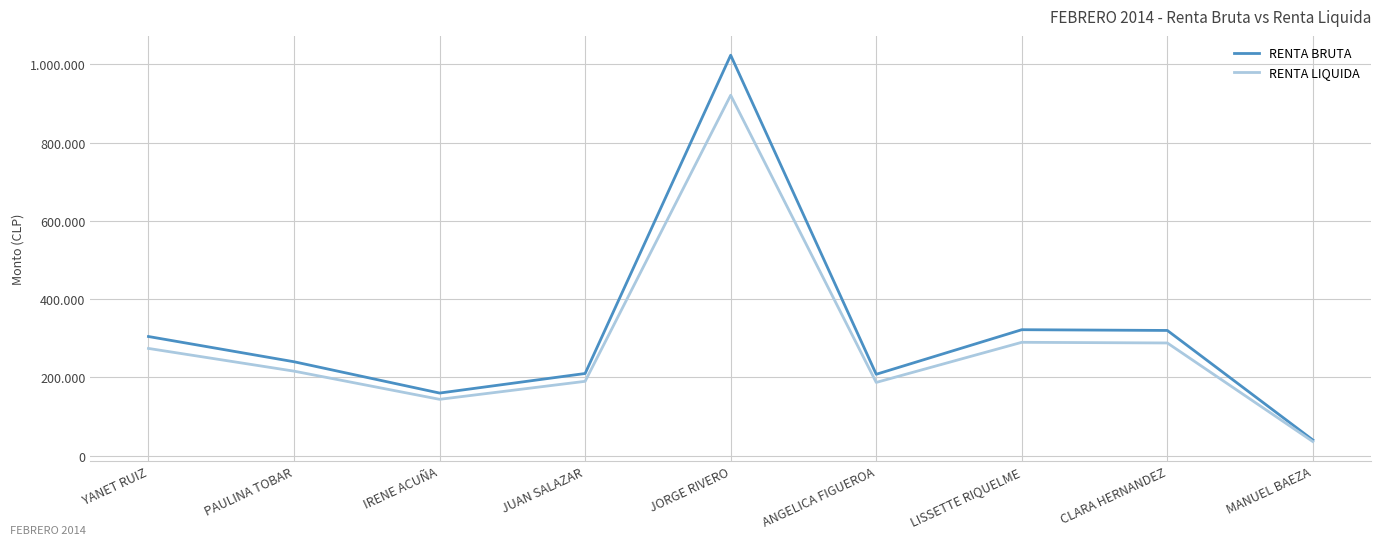

Does the chart display data point markers on the line(s)?

No